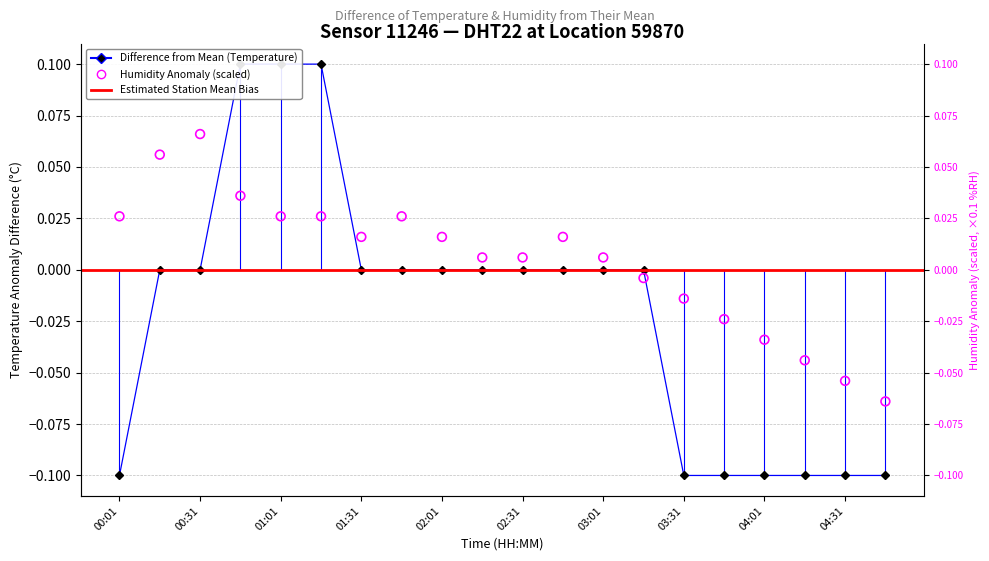

Is the value of humidity at 00:16 greater than the value of temperature at 01:01?

No